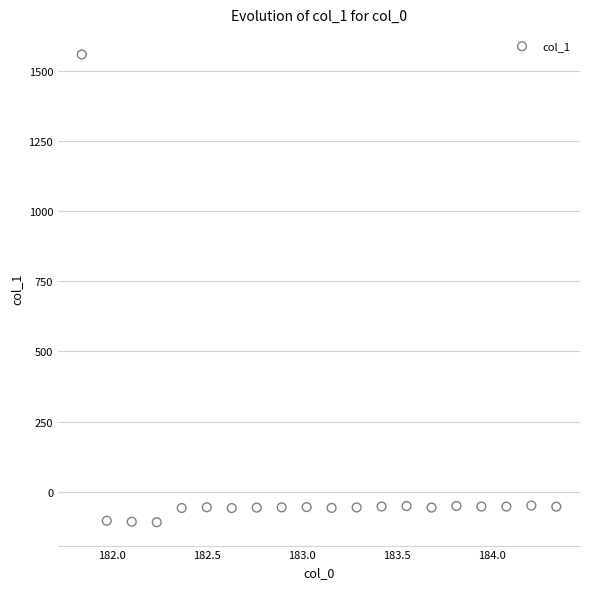

What is the range of X values (max minus min)?

2.5